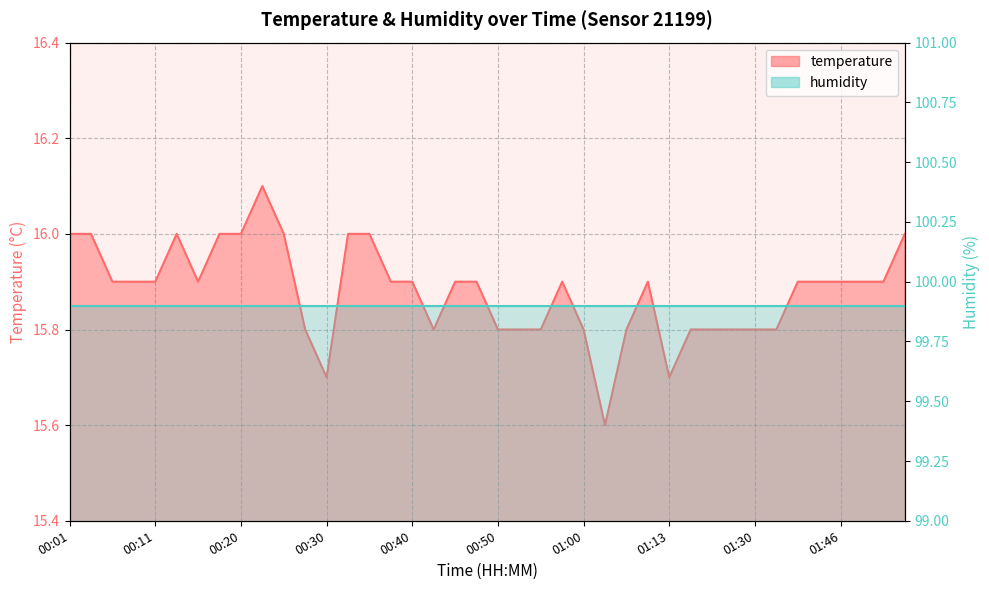

True or false: there are more than 0 points higher than both neighbors.

True